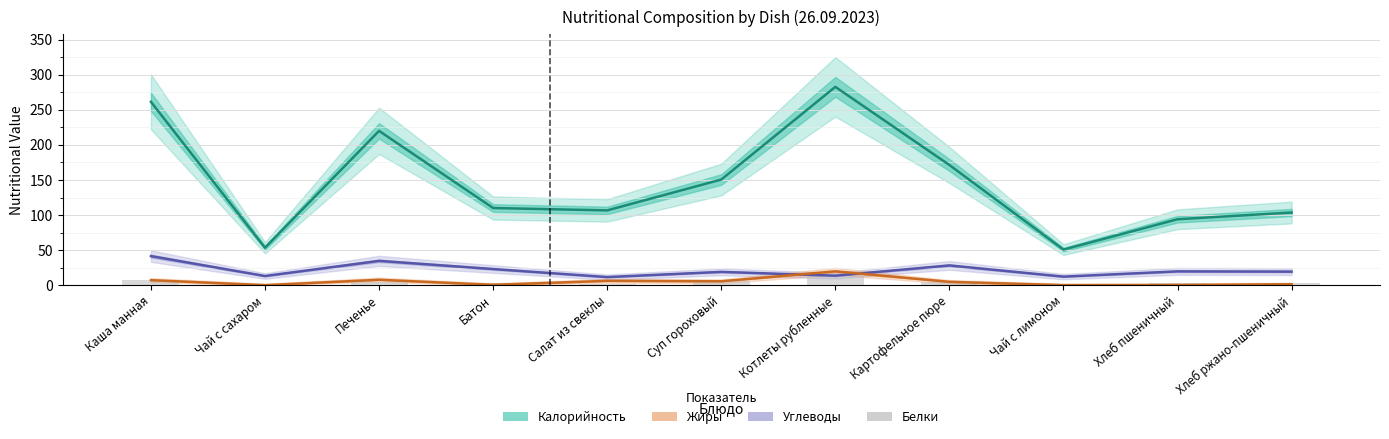

How many data points in Белки are less than 3?

3